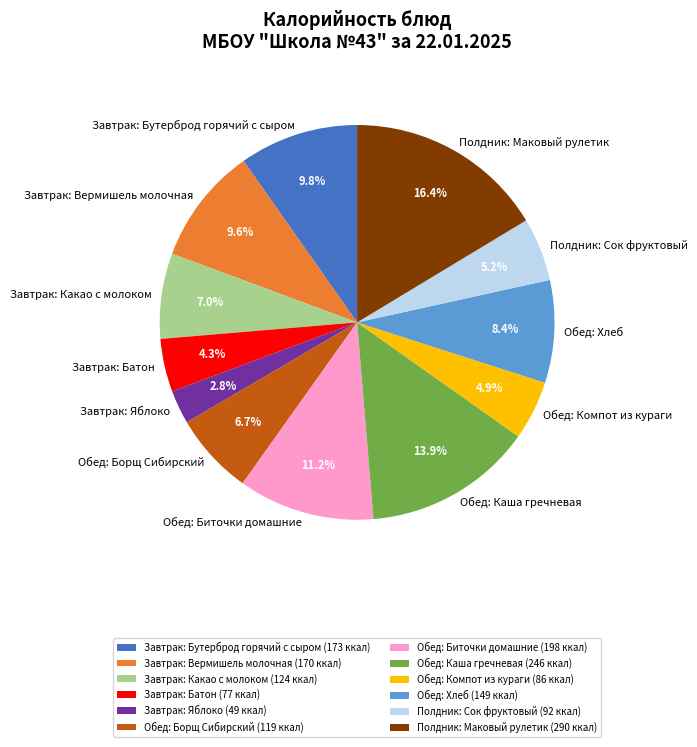

Count the number of slices in the pie.

12